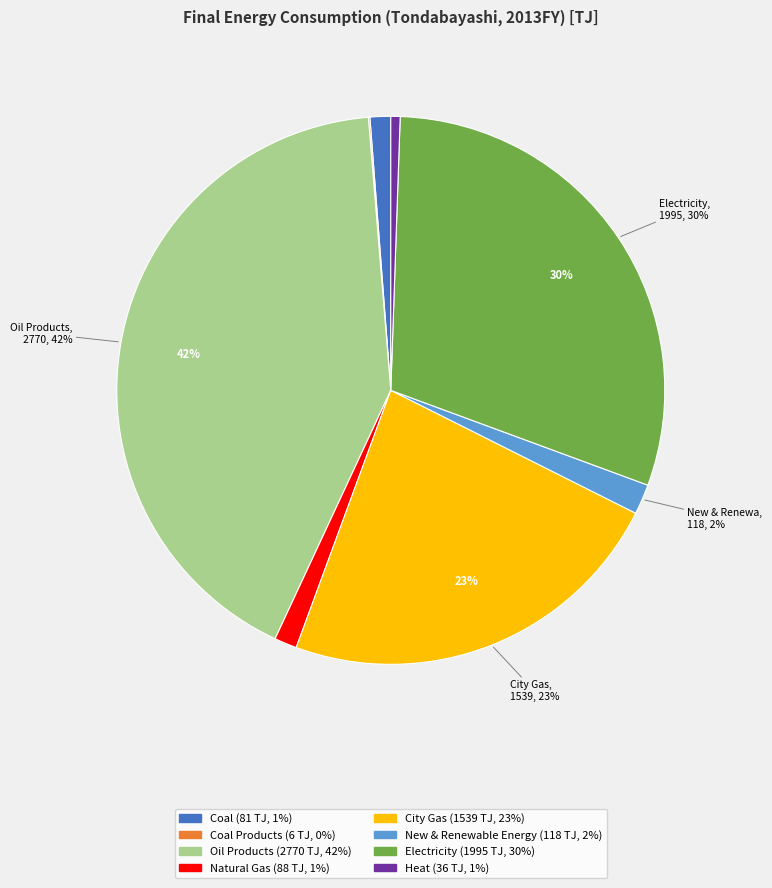

Does any single category account for the majority?

No